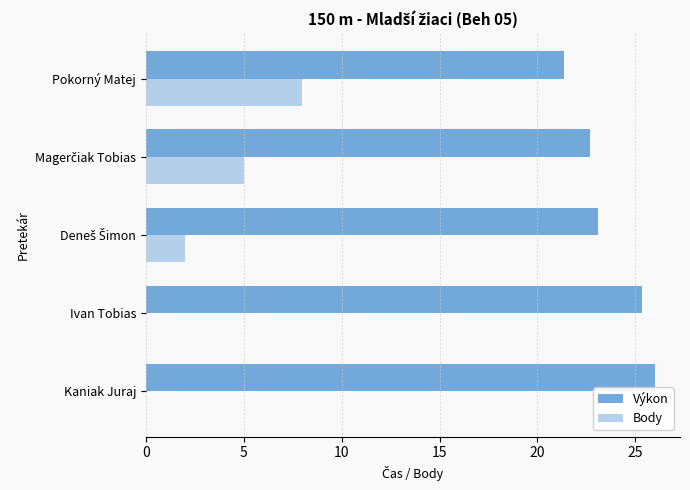

What is the sum of the Výkon values at Ivan Tobias and Pokorný Matej?

46.7